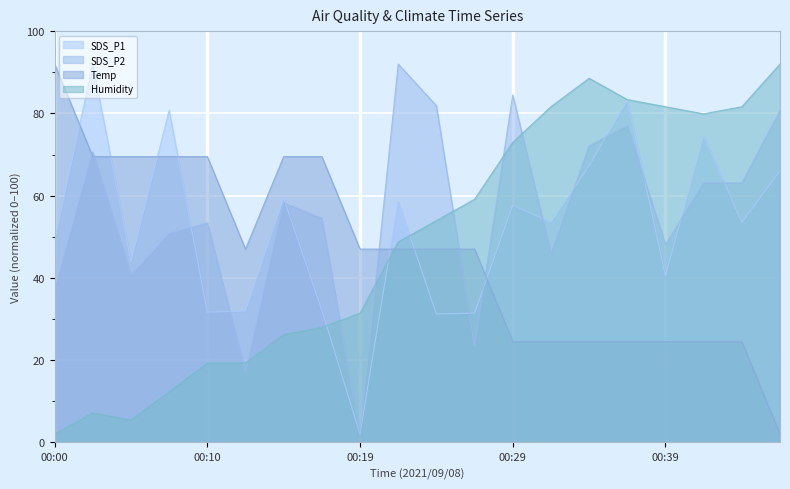

How many series are shown in this chart?

4